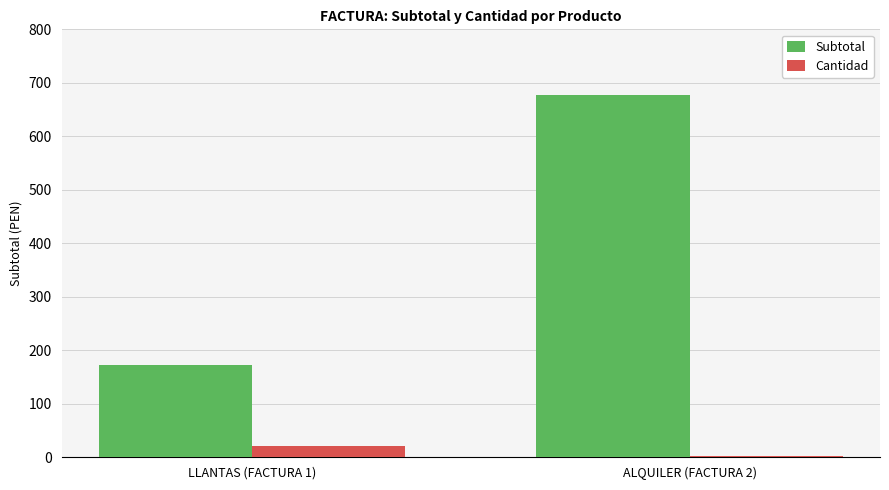

Which series has the largest total across all categories?

Subtotal